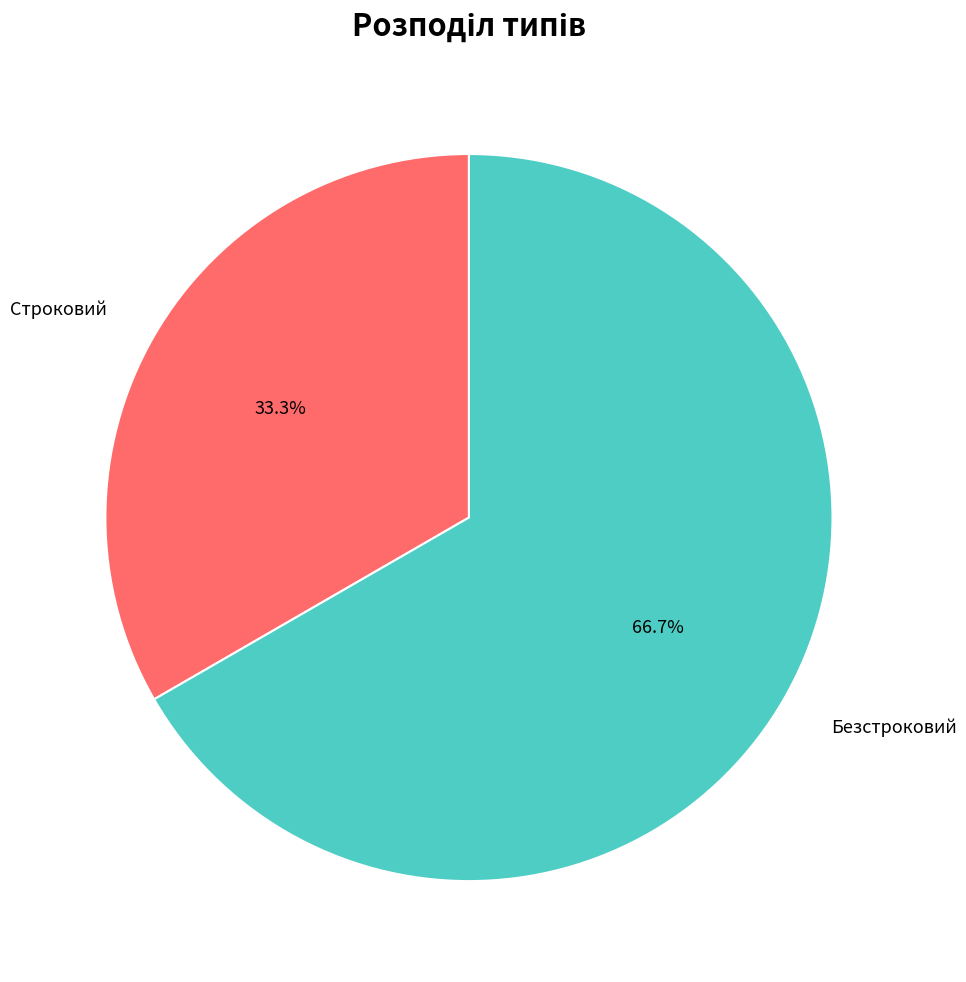

Does any single category account for the majority?

Yes